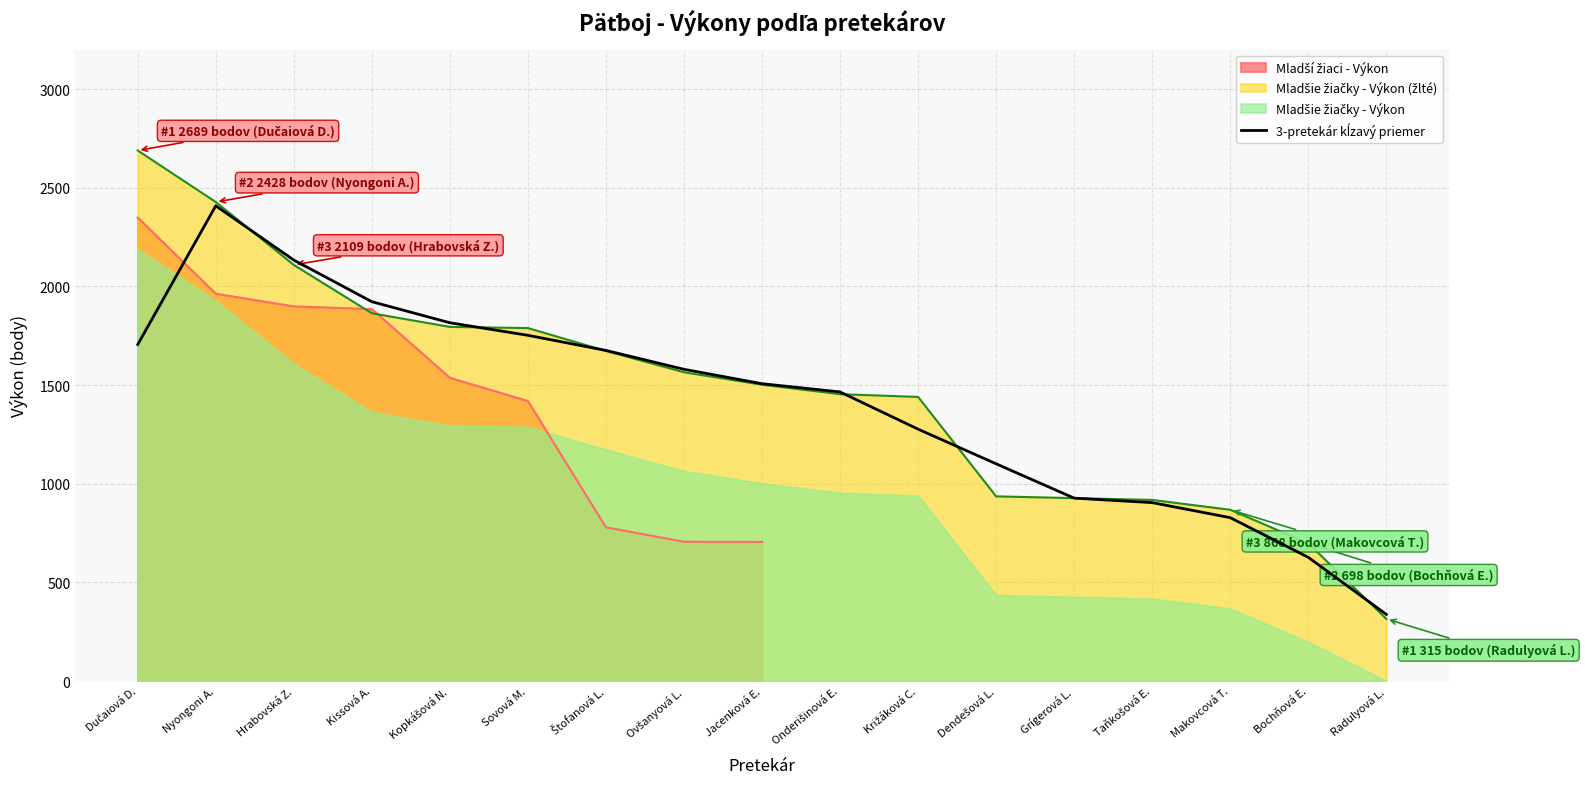

Does the chart have visible grid lines?

Yes